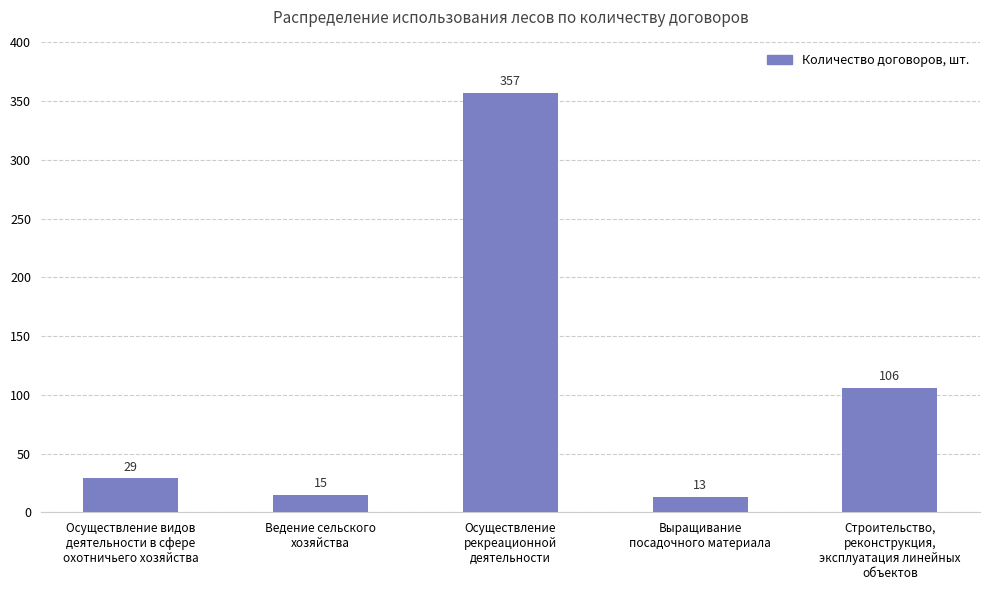

What is the difference between the second highest and second lowest values?

91